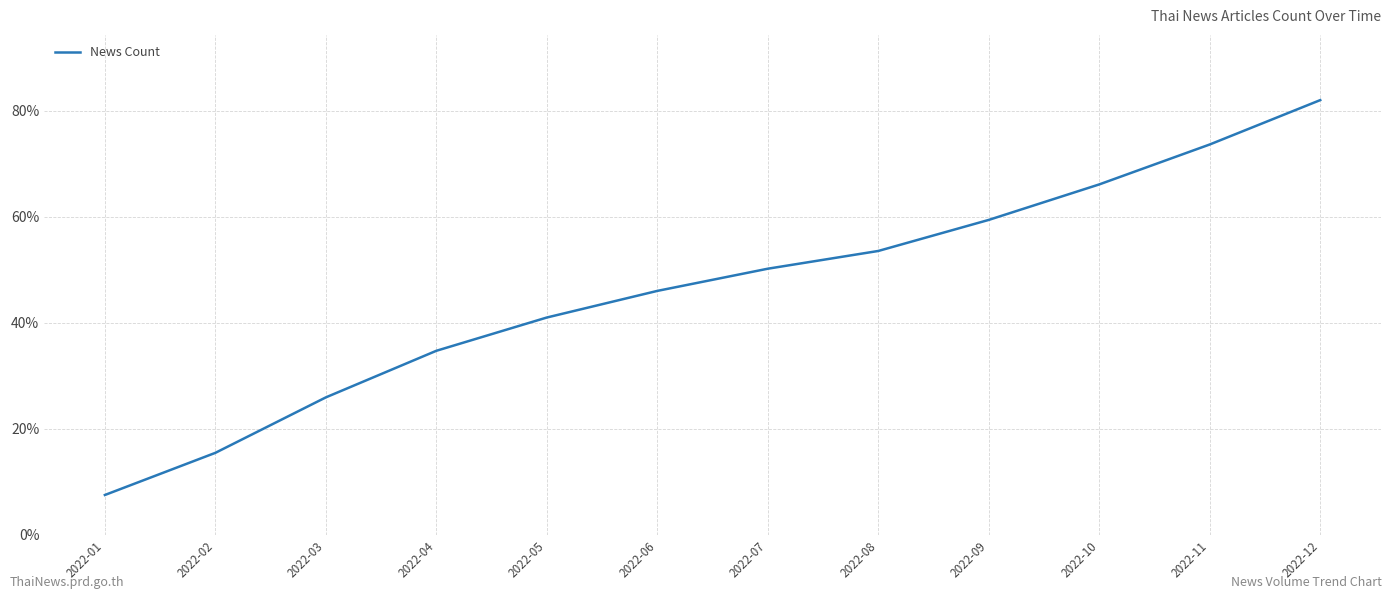

Reading left to right, extract all data points from this chart.

2022-01=7.5	2022-02=15.5	2022-03=25.9	2022-04=34.7	2022-05=41.0	2022-06=46.0	2022-07=50.2	2022-08=53.6	2022-09=59.4	2022-10=66.1	2022-11=73.6	2022-12=82.0